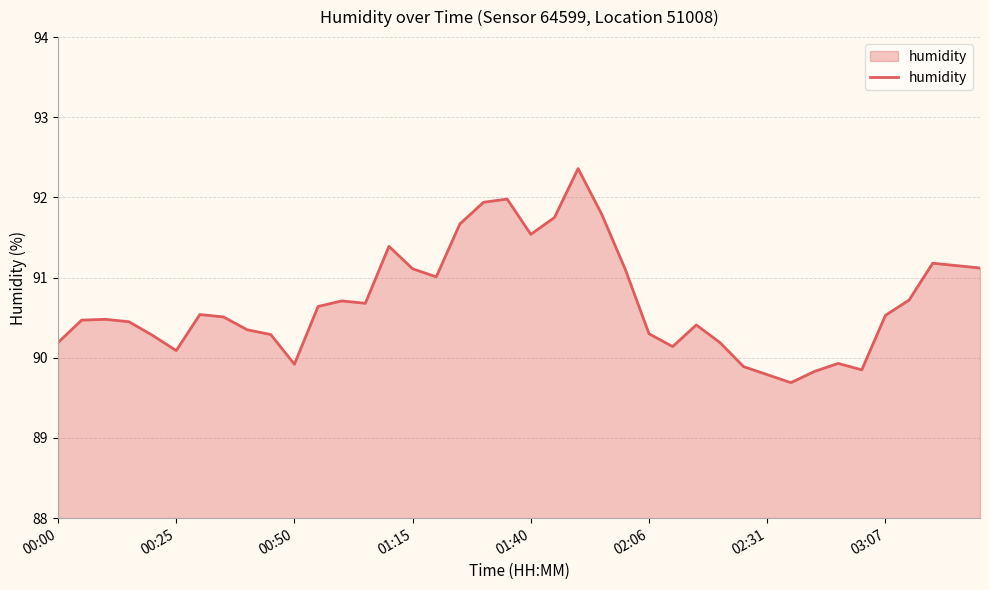

How many interior local peaks (higher than both neighbors) does the data have?

9